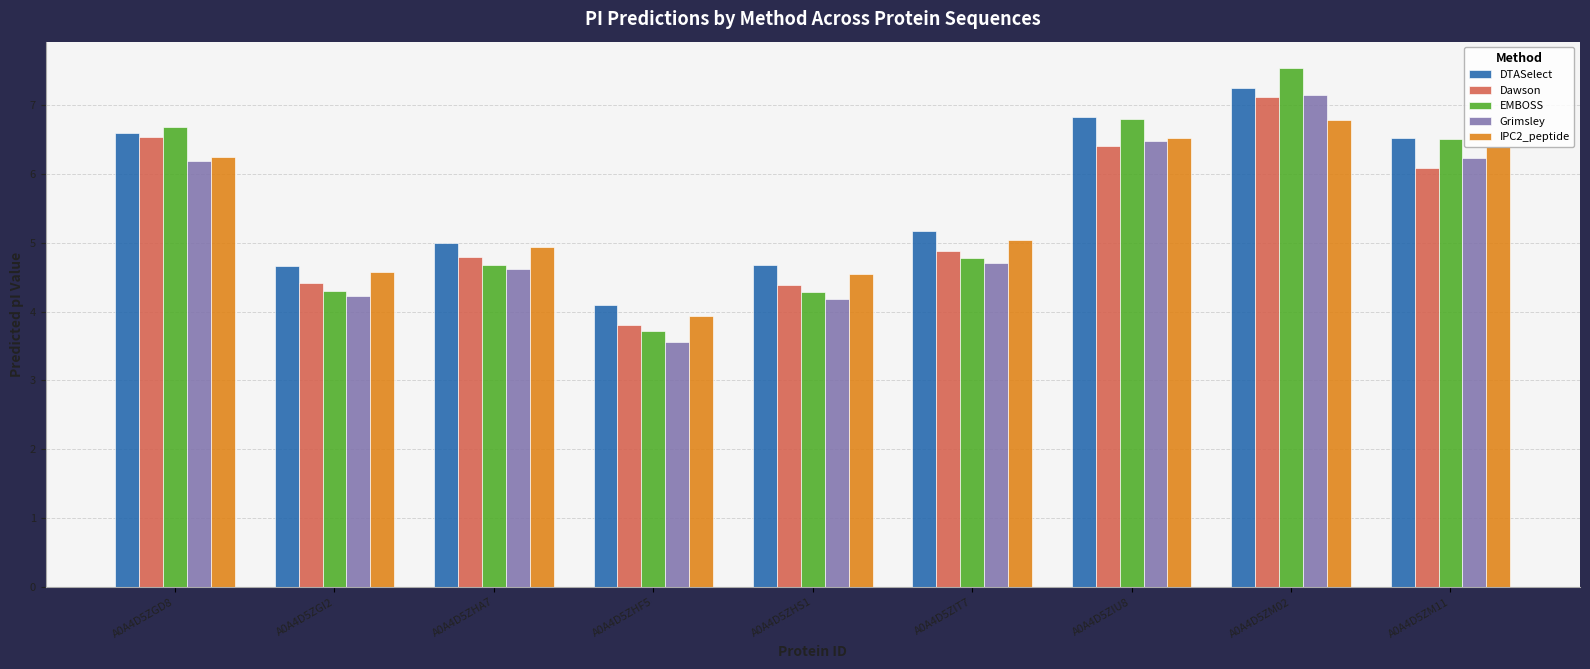

What position from the left is A0A4D5ZIT7?

6